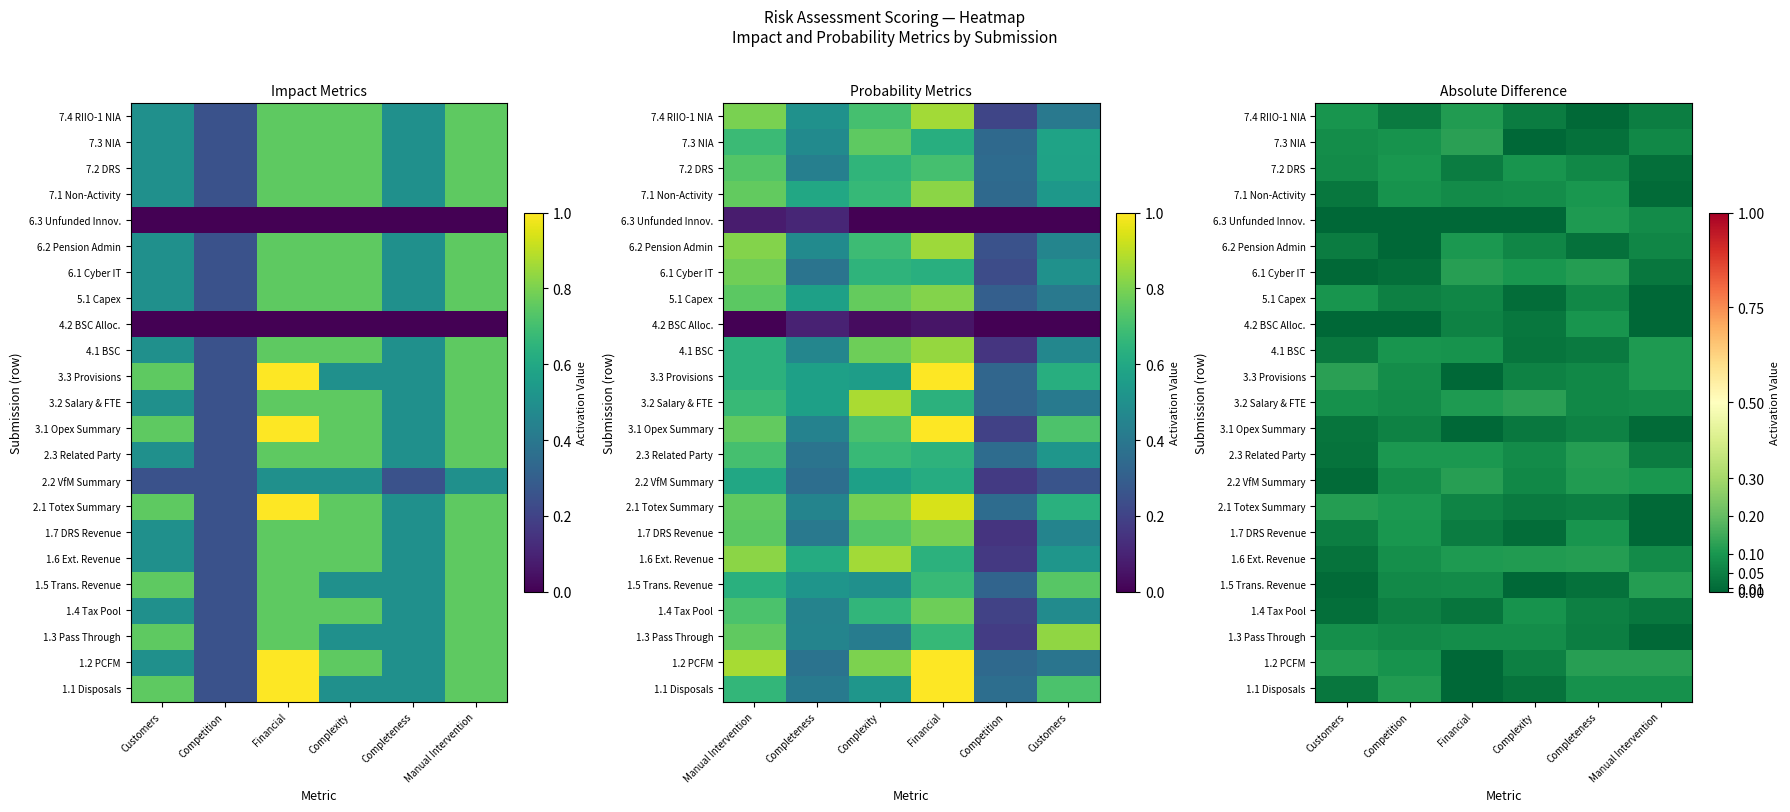

What is the total value across all series at Manual Intervention?

1.2